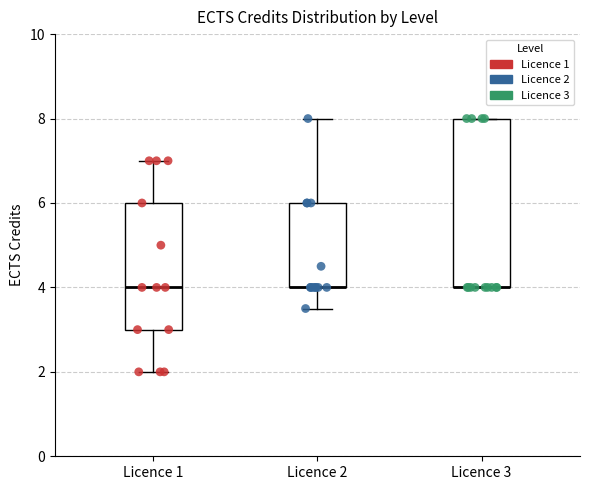

Where does the upper whisker of the box for Licence 2 end on the y-axis? The values are not printed on the chart, so give them approximately, as read against the axis.

8.0